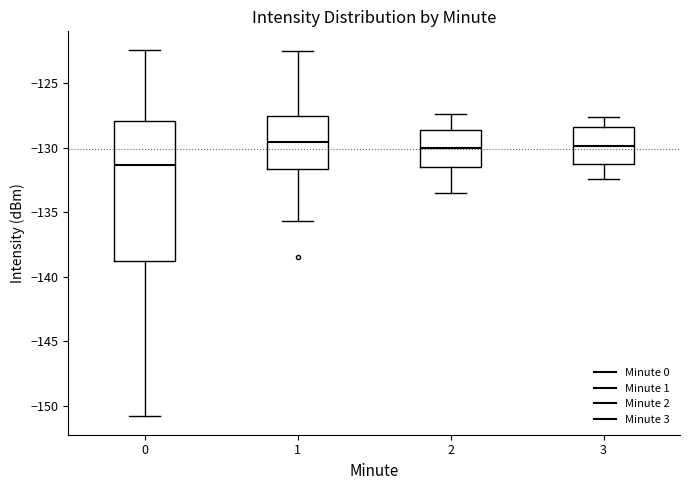

Where does the median line of the box at x = 1 sit on the y-axis? The values are not printed on the chart, so give them approximately, as read against the axis.

-129.5